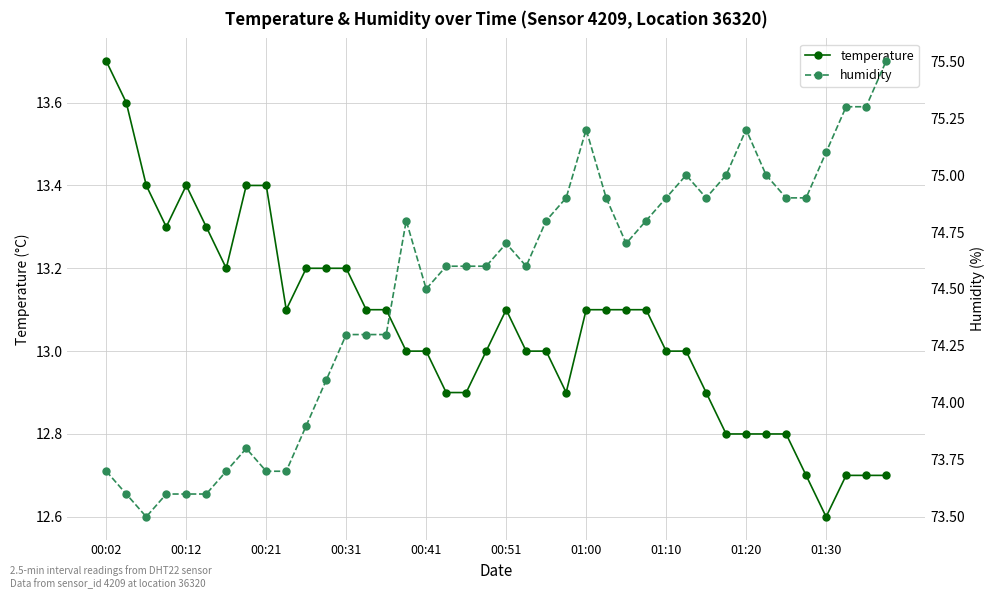

What are all the series names shown in the legend?

temperature, humidity